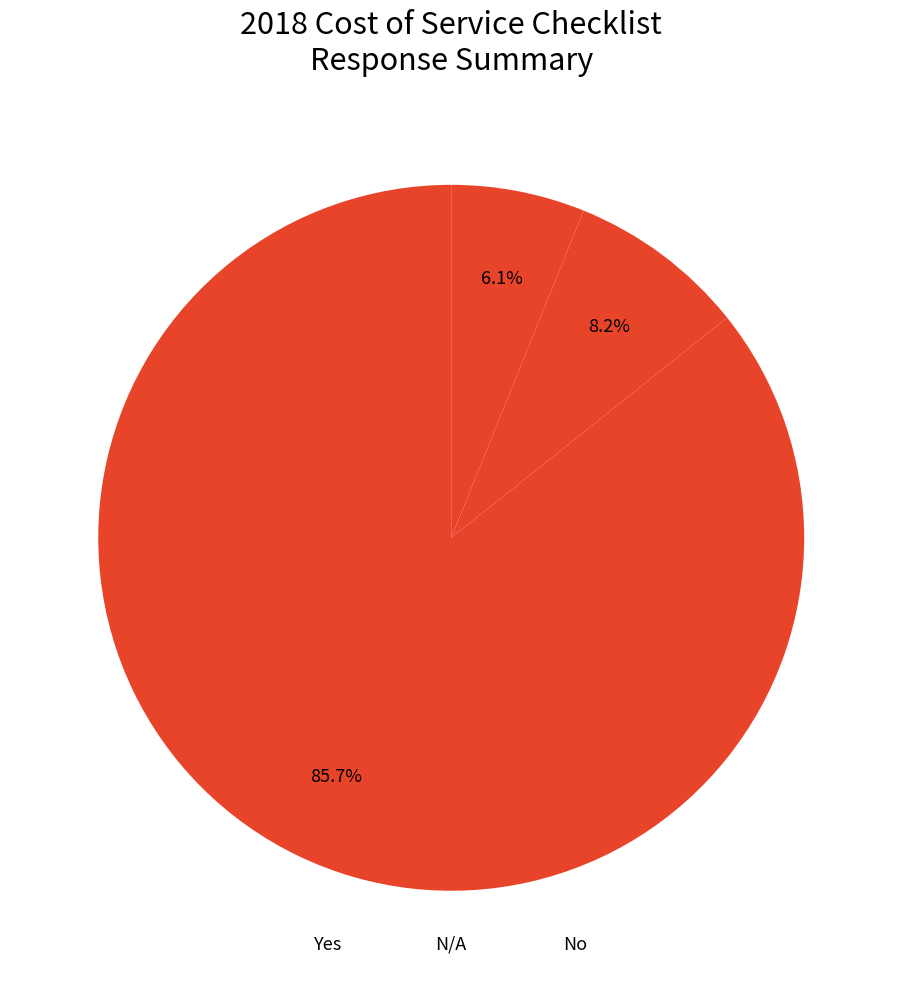

To the nearest percent, what percentage of the pie is N/A?

8%